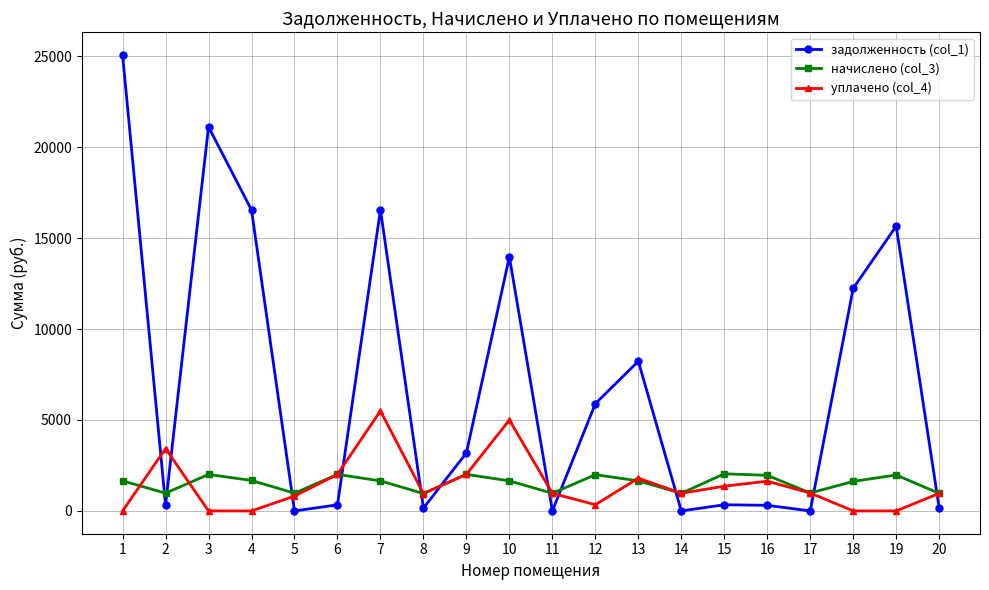

Where do уплачено (col_4) and начислено (col_3) first cross each other?

1 and 2